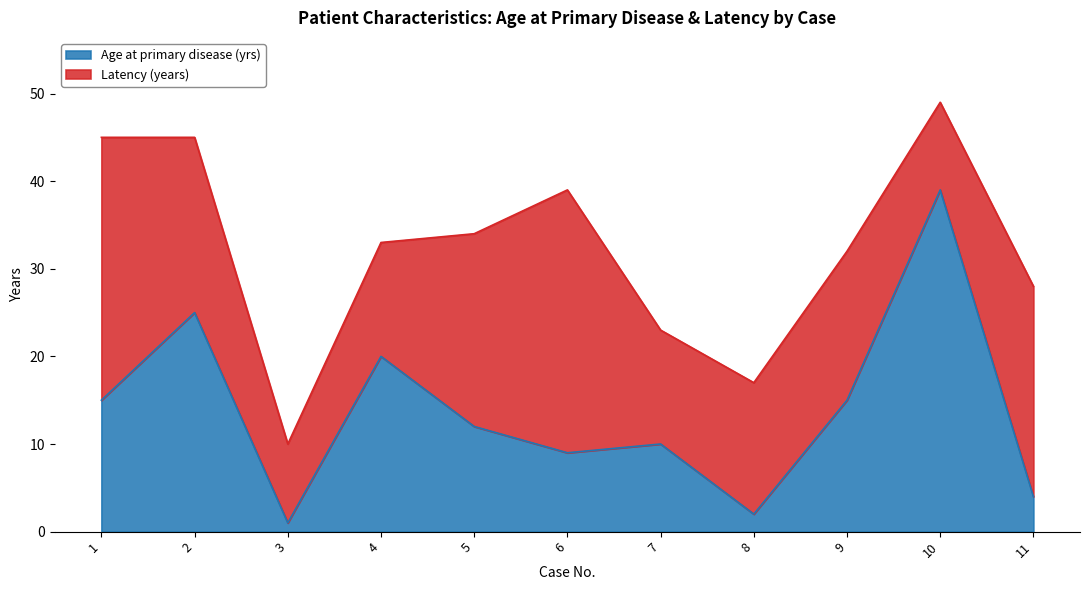

What is the highest value of the Age at primary disease (yrs) series?

39